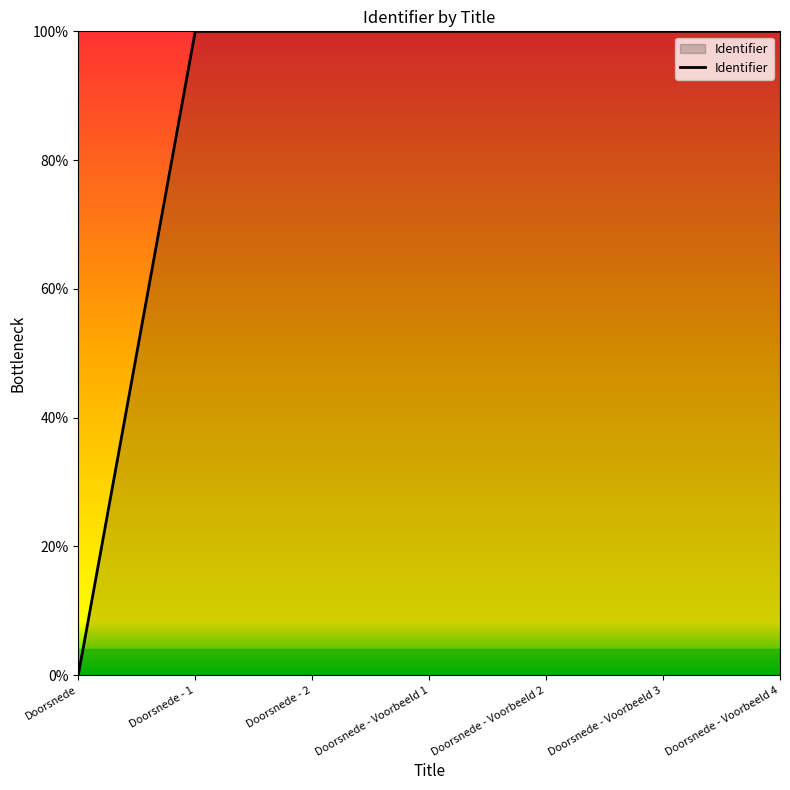

Is it true that the value at Doorsnede - 2 is 148.0?

False